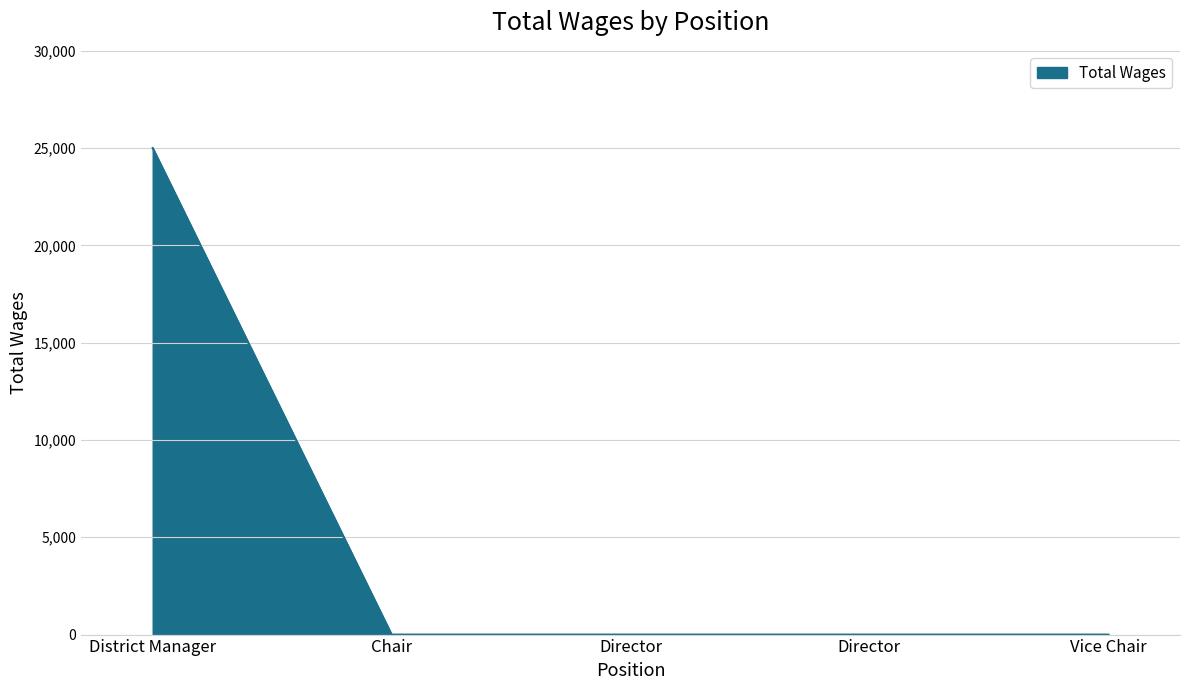

Which has a higher value, District Manager or Chair?

District Manager